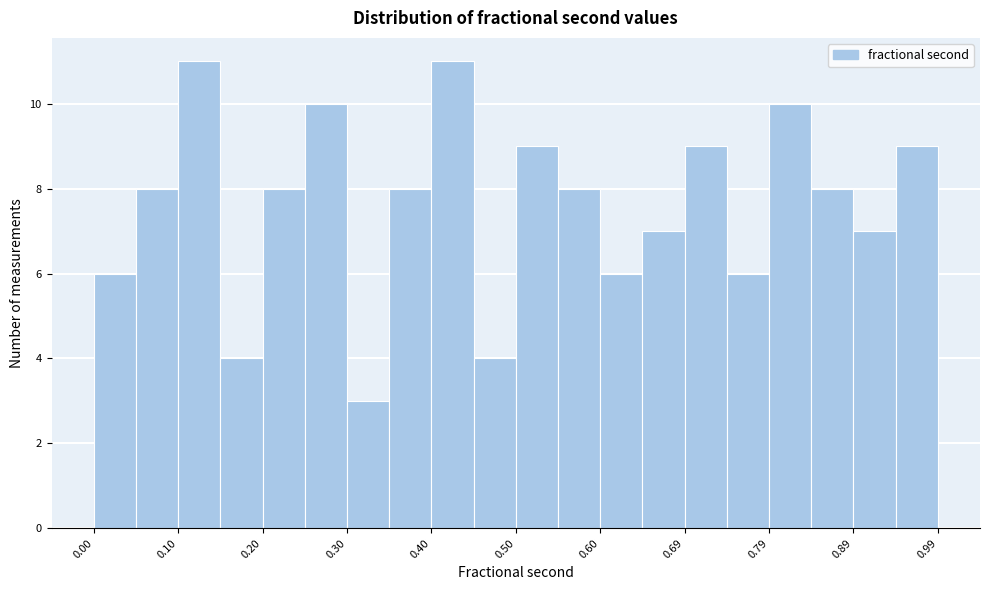

What is the height of the bar covering 0.69 to 0.74 on the x-axis? Neither the bar edges nor the heights are printed on the chart, so give them approximately, as read against the axes.

9